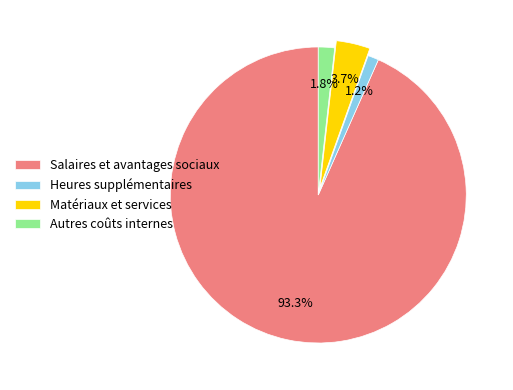

Is there any slice that represents more than half of the pie?

Yes